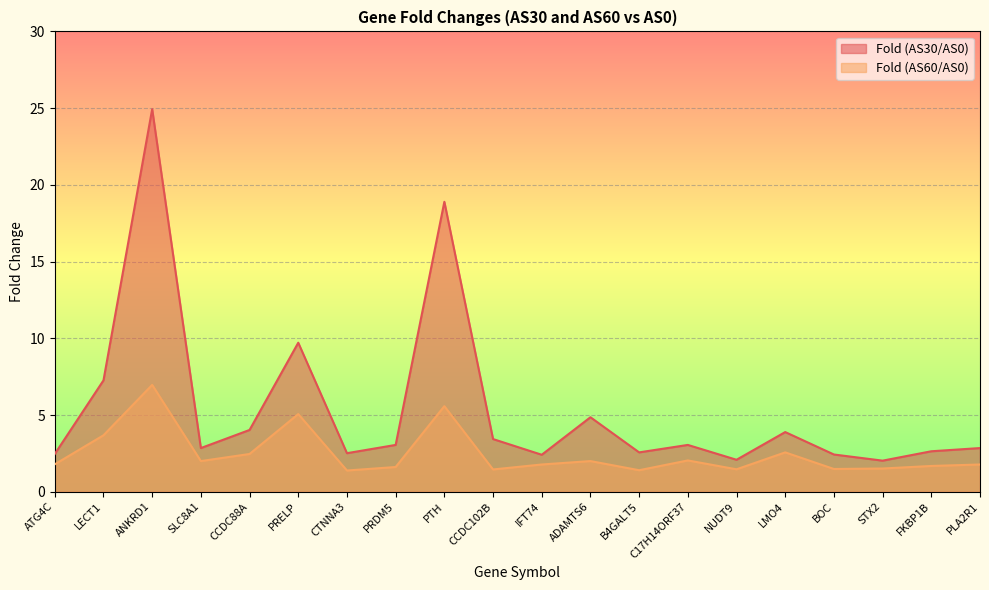

Reading right to left, what are all the values shown in this chart?

Fold (AS30/AS0): 2.8	2.6	2.0	2.4	3.9	2.1	3.1	2.6	4.9	2.4	3.4	18.9	3.1	2.5	9.7	4.0	2.8	24.9	7.3	2.5
Fold (AS60/AS0): 1.8	1.7	1.5	1.5	2.6	1.5	2.0	1.4	2.0	1.8	1.5	5.6	1.6	1.4	5.1	2.5	2.0	7.0	3.7	1.8